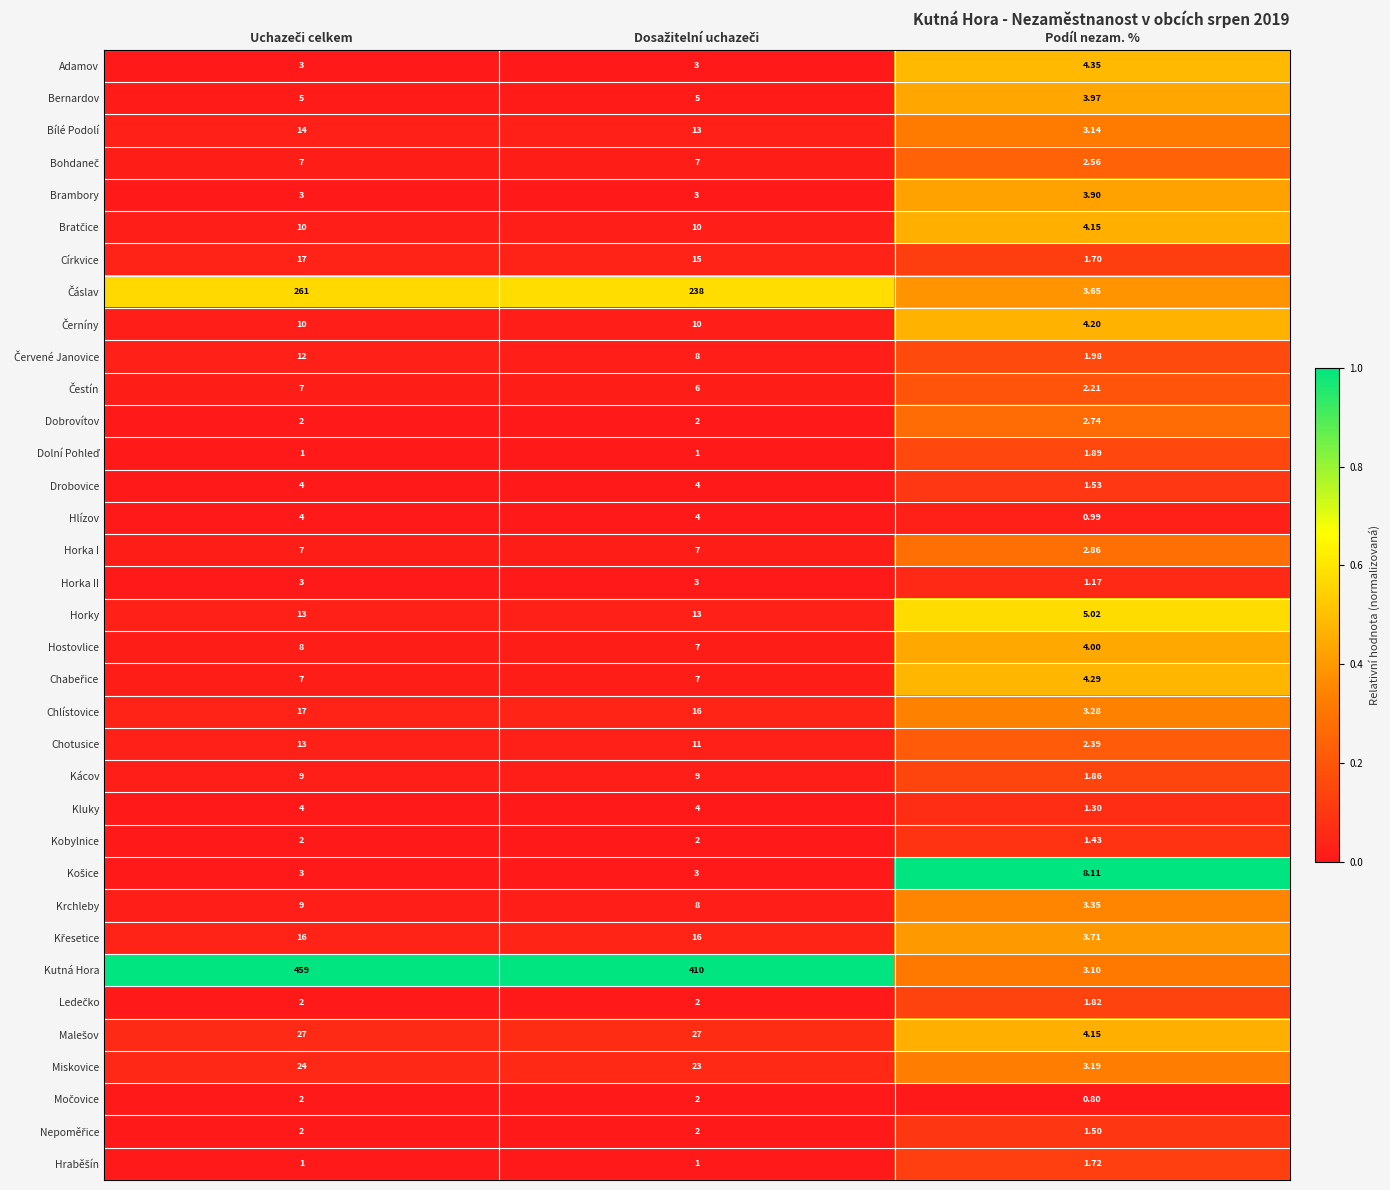

Which series has the largest total across all categories?

Kutná Hora